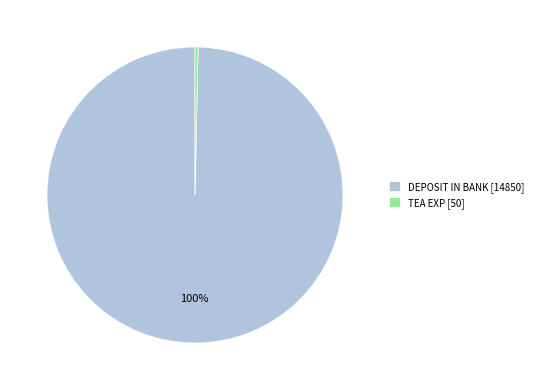

Which slice is the largest?

DEPOSIT IN BANK